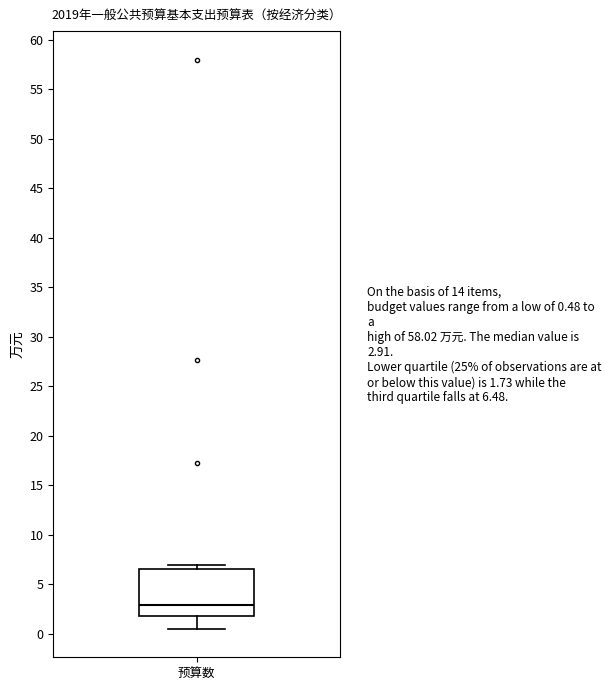

Where does the lower whisker of the box for 预算数 end on the y-axis? The values are not printed on the chart, so give them approximately, as read against the axis.

0.5